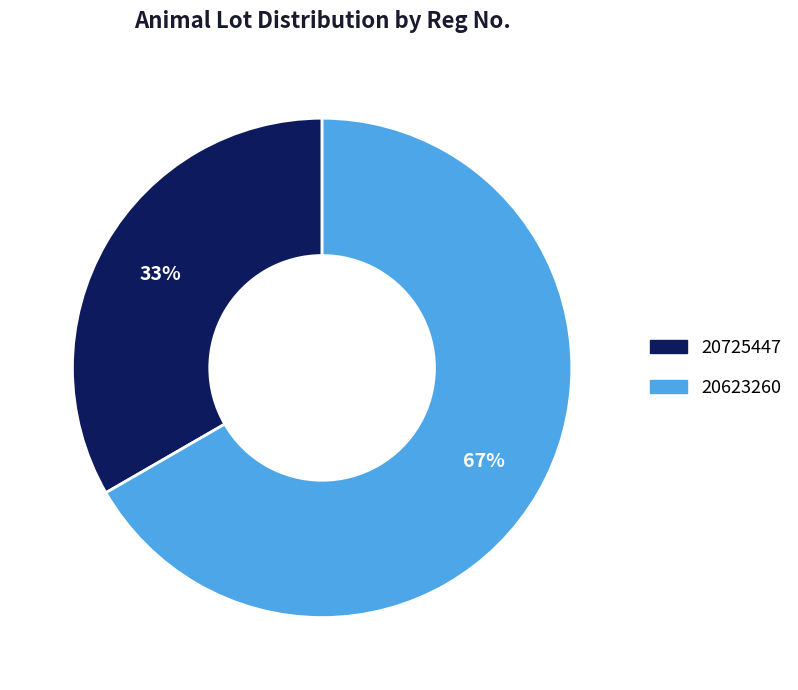

To the nearest percent, what is the combined percentage of 20623260 and 20725447?

100%